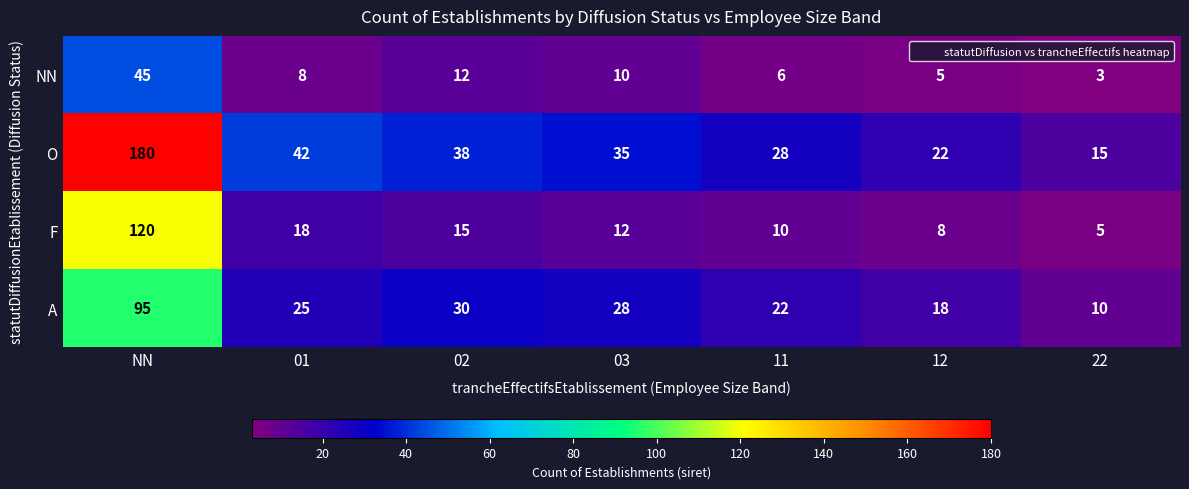

The value of A at 11 is 22. True or false?

True